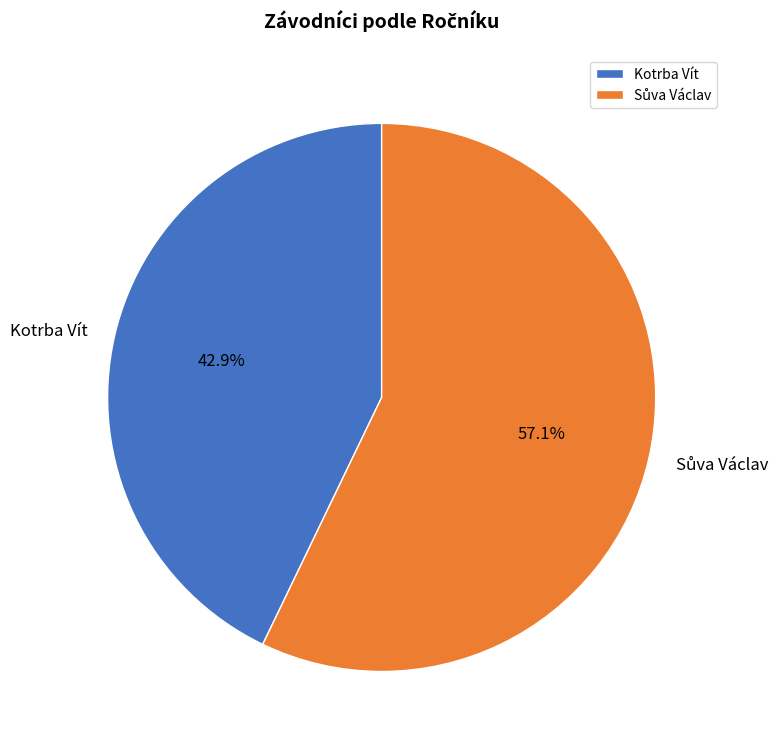

How many segments does this pie chart have?

2